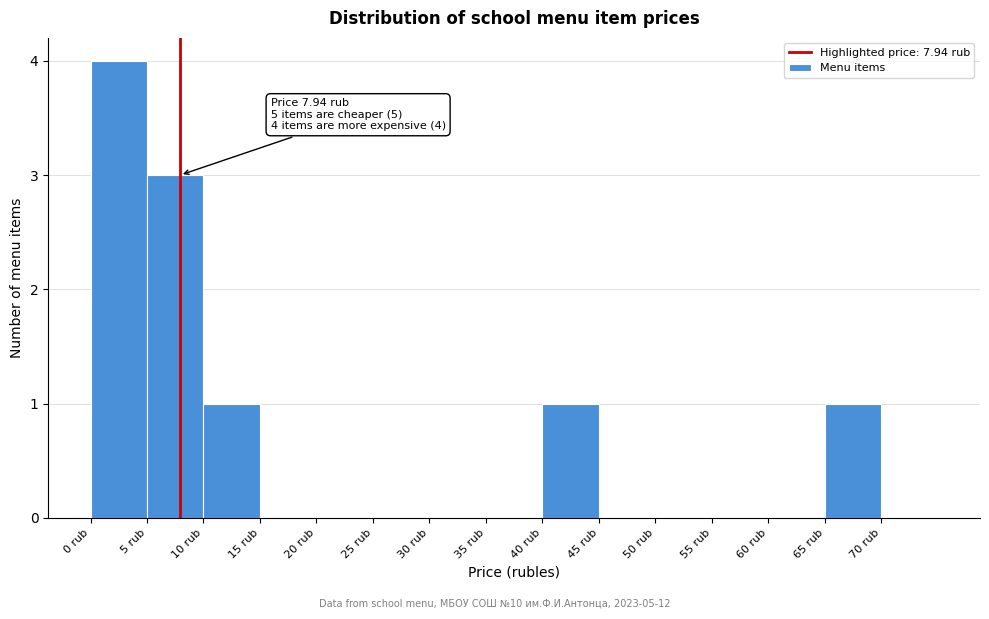

Over which range of the x-axis is the bar tallest?

0 to 5